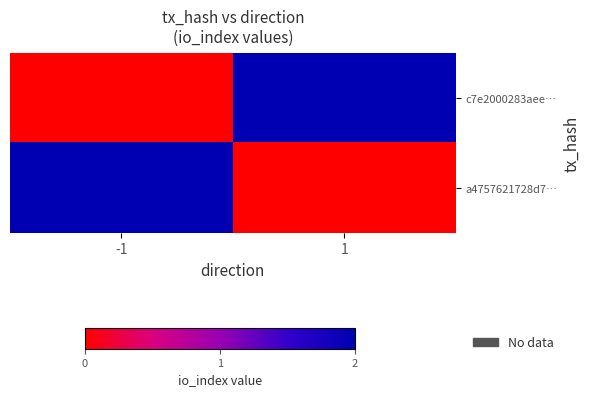

At which category does the chart reach its peak across all series?

1